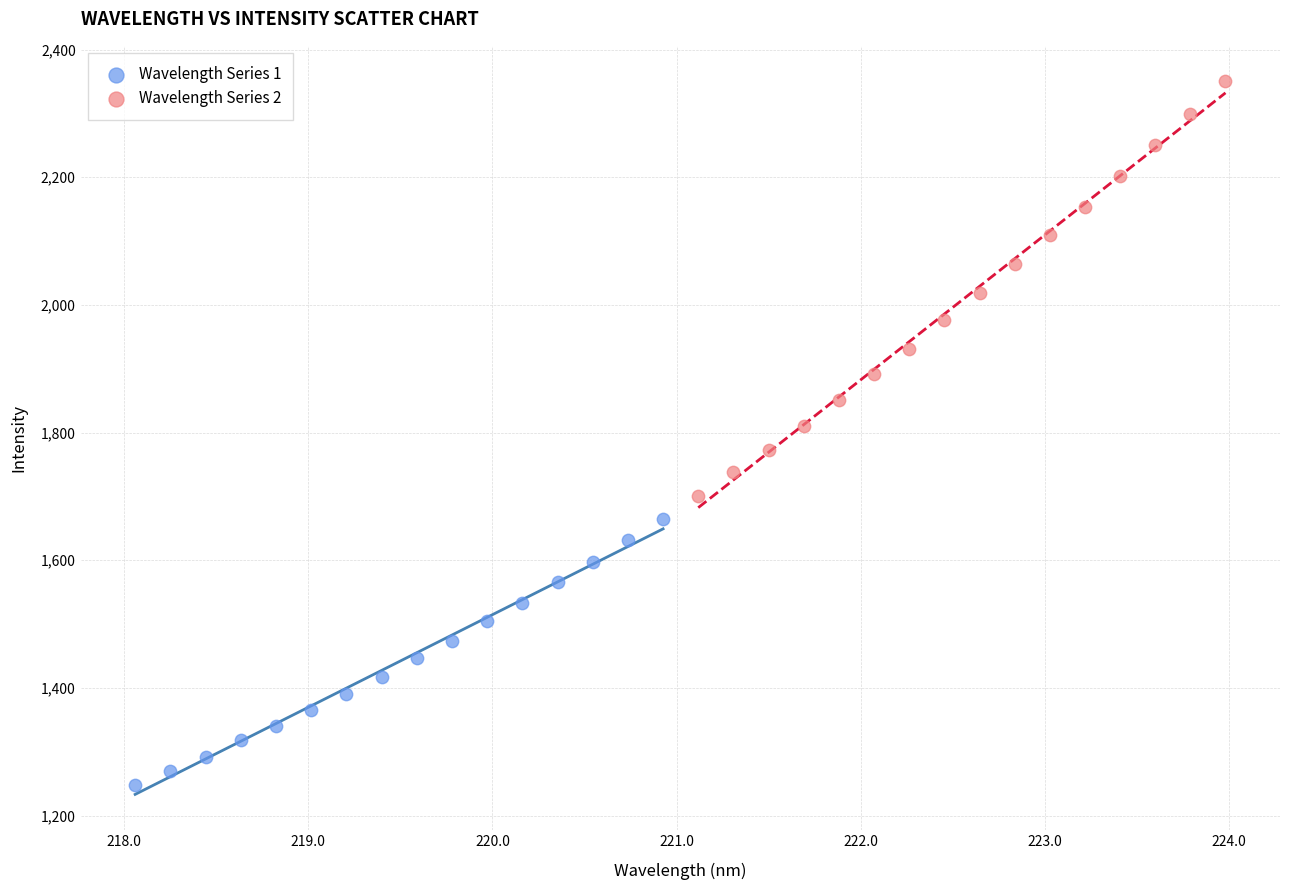

Which series has the largest Y range (max minus min)?

Wavelength Series 2